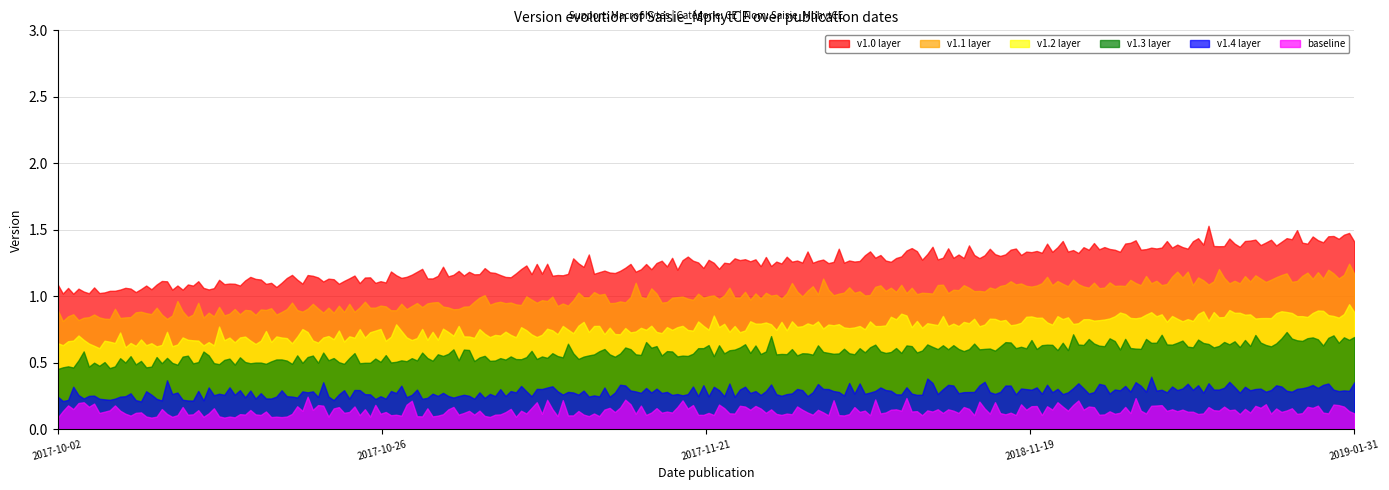

Reading left to right, list all the values displayed in this chart.

2017-10-02=1.0	2017-10-26=1.1	2017-11-21=1.2	2018-11-19=1.3	2019-01-31=1.4